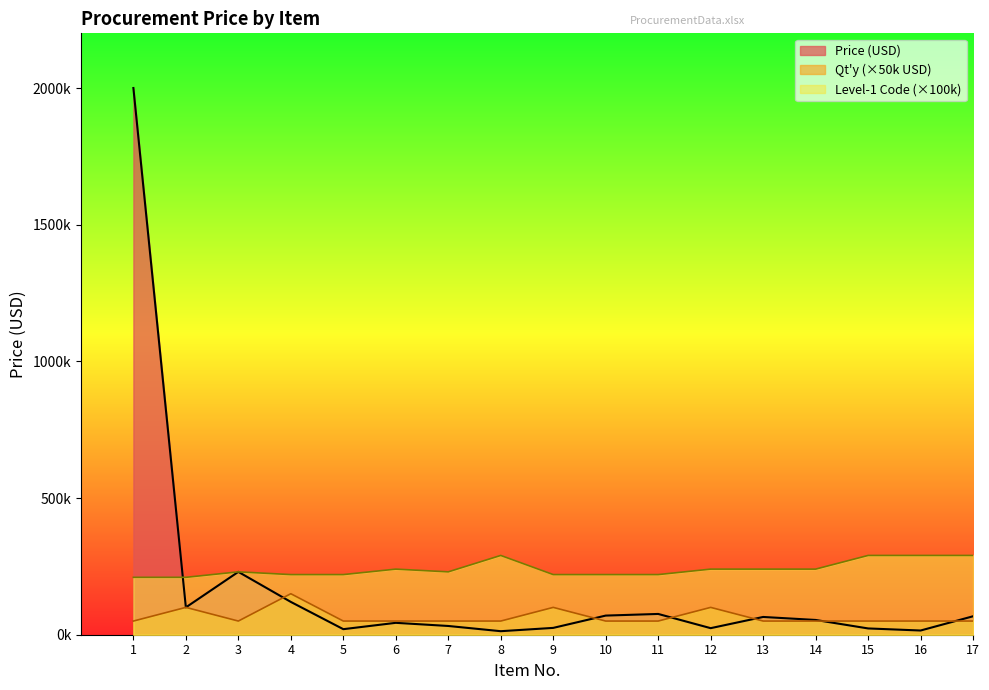

Rank the categories by Level-1 Code value from highest to lowest.

8, 15, 16, 17, 6, 12, 13, 14, 3, 7, 4, 5, 9, 10, 11, 1, 2